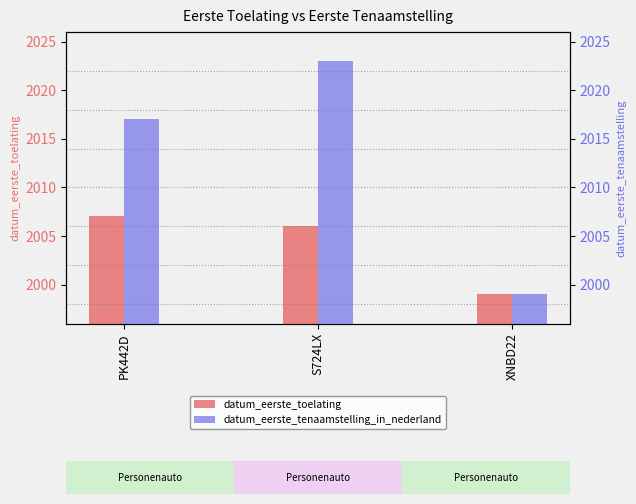

What value does the datum_eerste_toelating series have at XNBD22?

1999.0